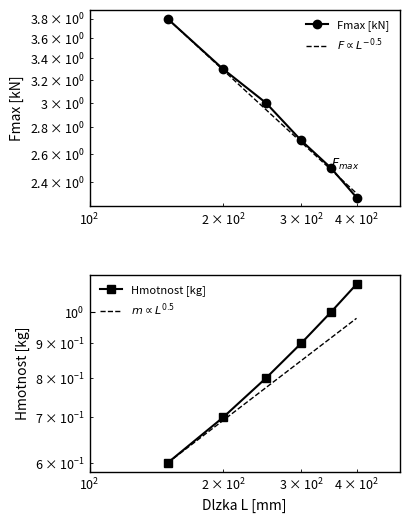

Which series has the largest total across all categories?

Fmax [kN]